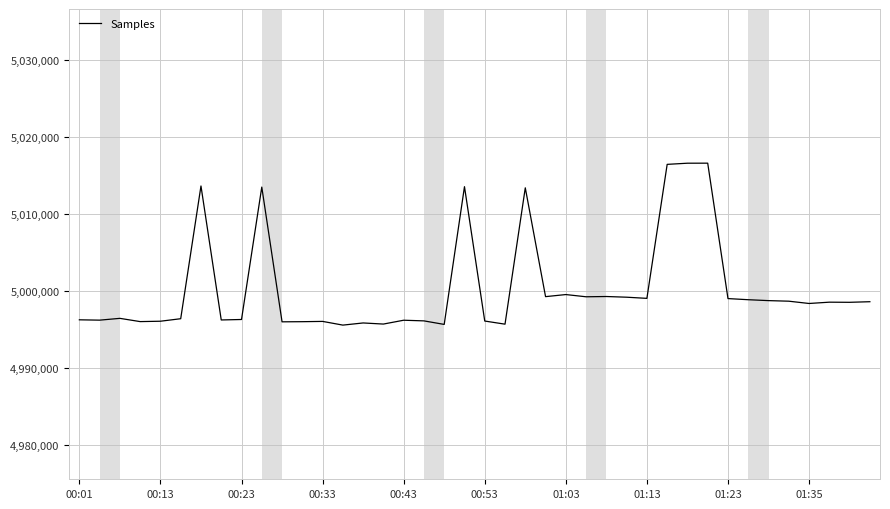

What is the smallest value displayed?

4995568